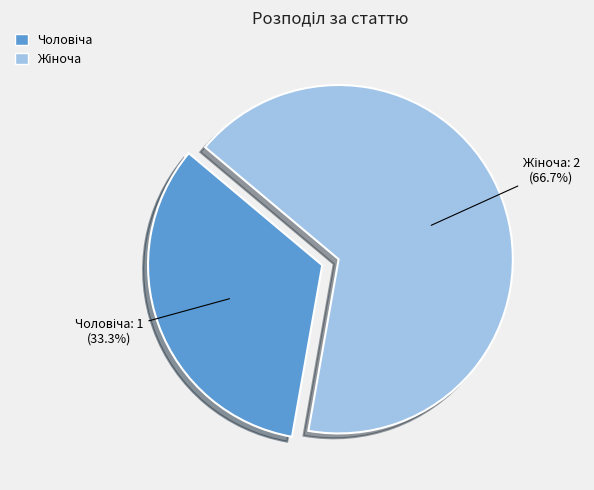

Does any single category account for the majority?

Yes